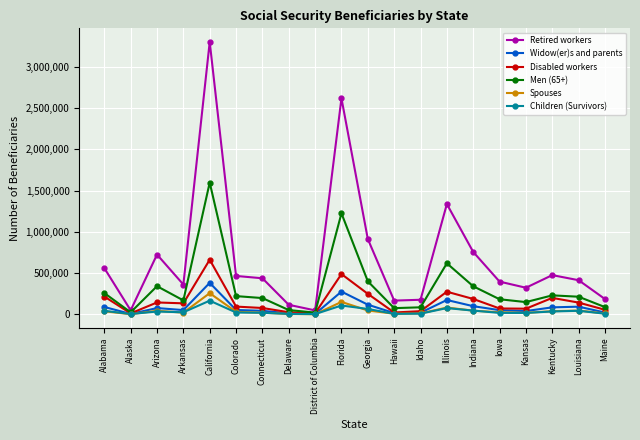

True or false: Widow(er)s and parents has a value of 5164 at Alaska.

True